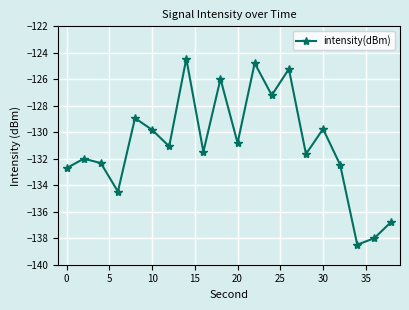

What is the sum of all values?

-2618.3